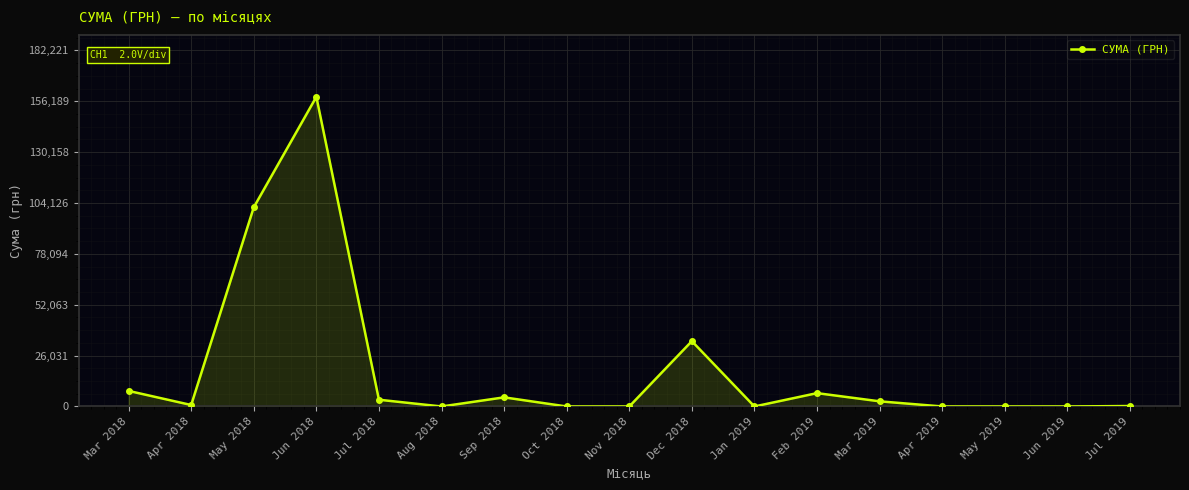

Which category has the highest value across all series?

Jun 2018